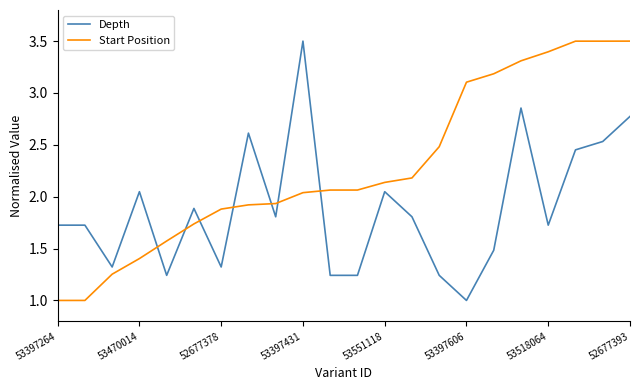

After their last crossing, which series has the higher values: Start Position or Depth?

Start Position